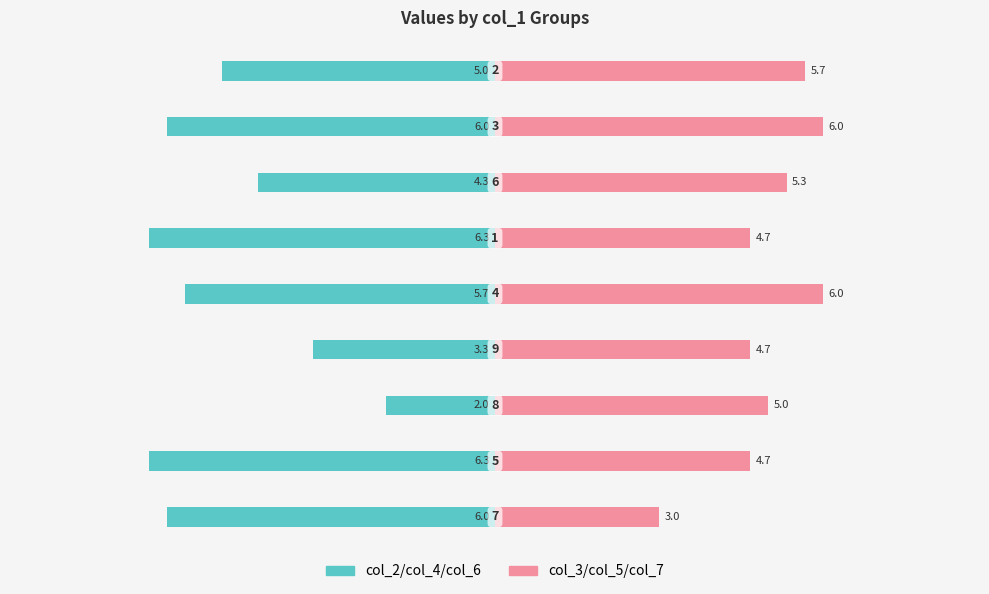

Which series has the largest range (max minus min)?

col_2/col_4/col_6 (left)